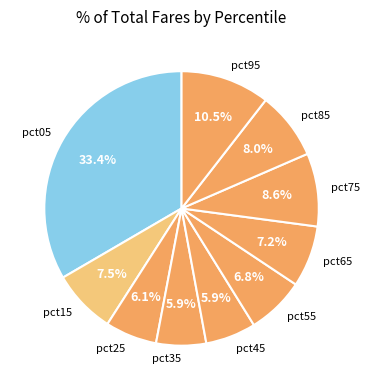

To the nearest percent, what portion does pct25 represent?

6%